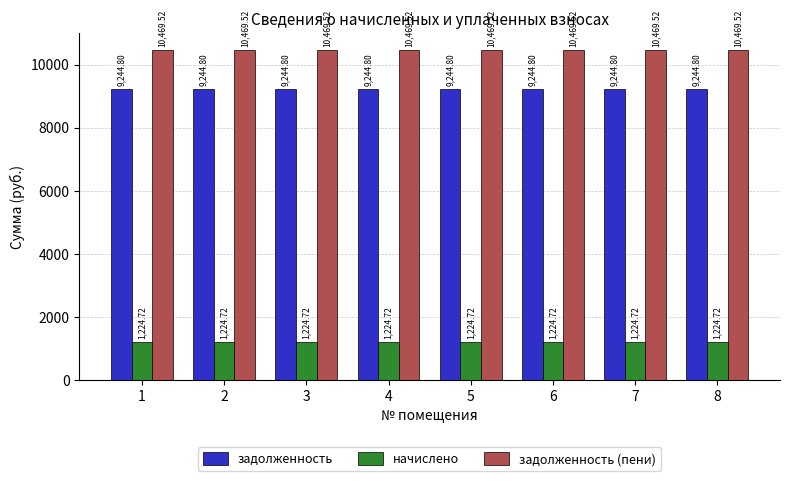

Is the value of задолженность at 1 greater than the value of задолженность (пени) at 3?

No